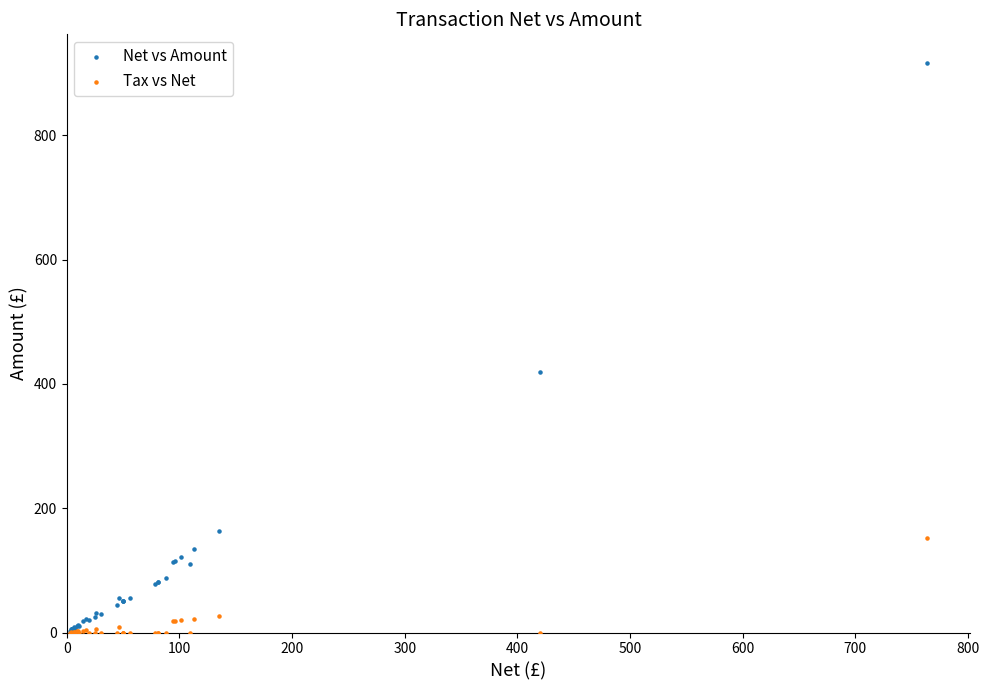

Across all series, what Y value is closest to 458?

420.0